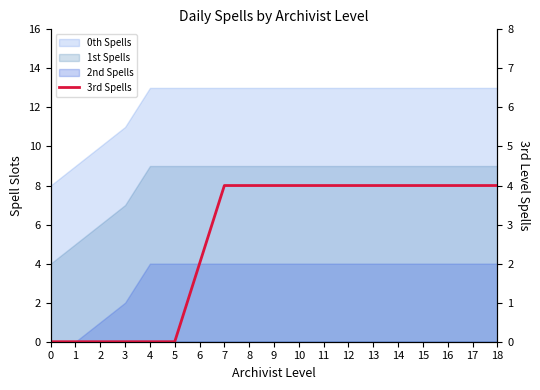

The chart shows a value of 7 at 9. True or false?

False